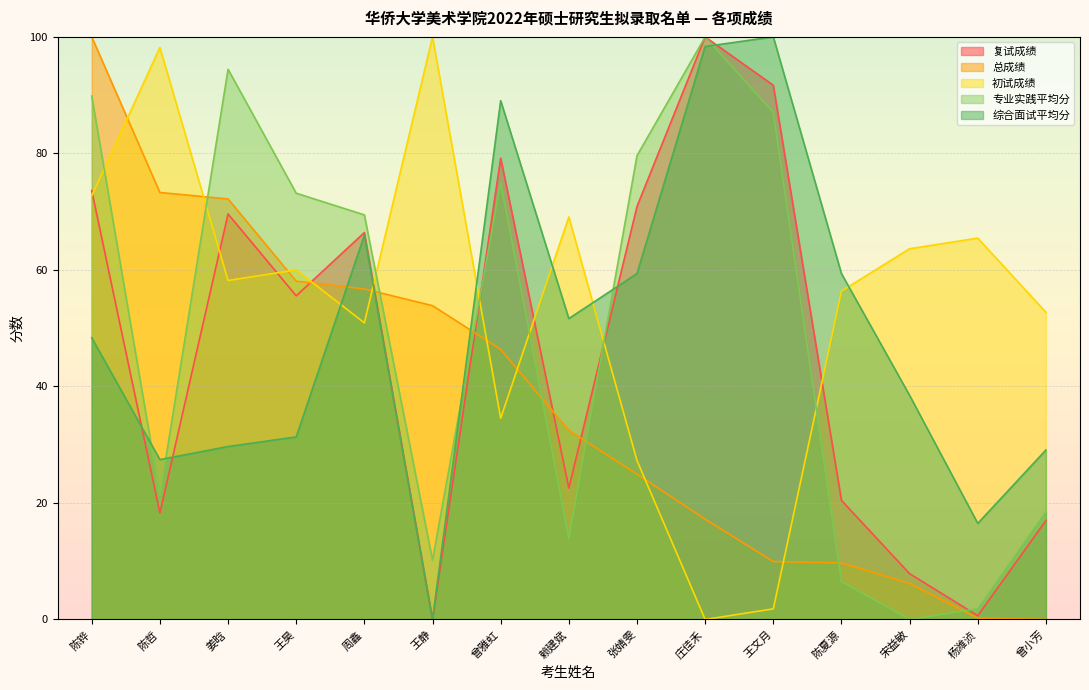

What is the total value across all series at 张婧雯?

262.1